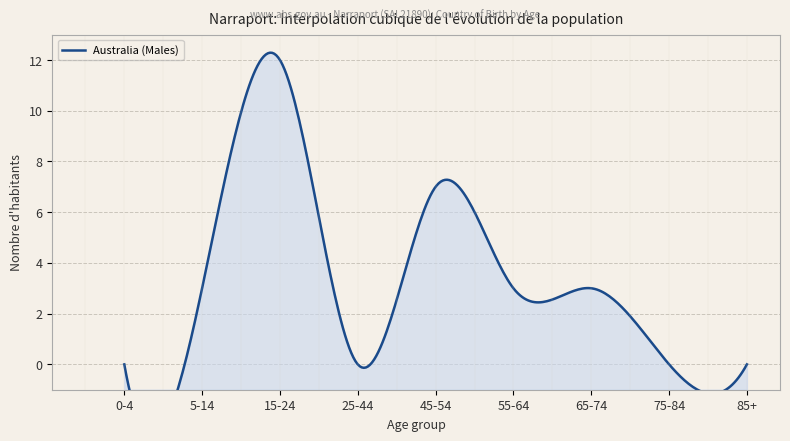

What is the difference between the values at 65-74 and 0-4?

3